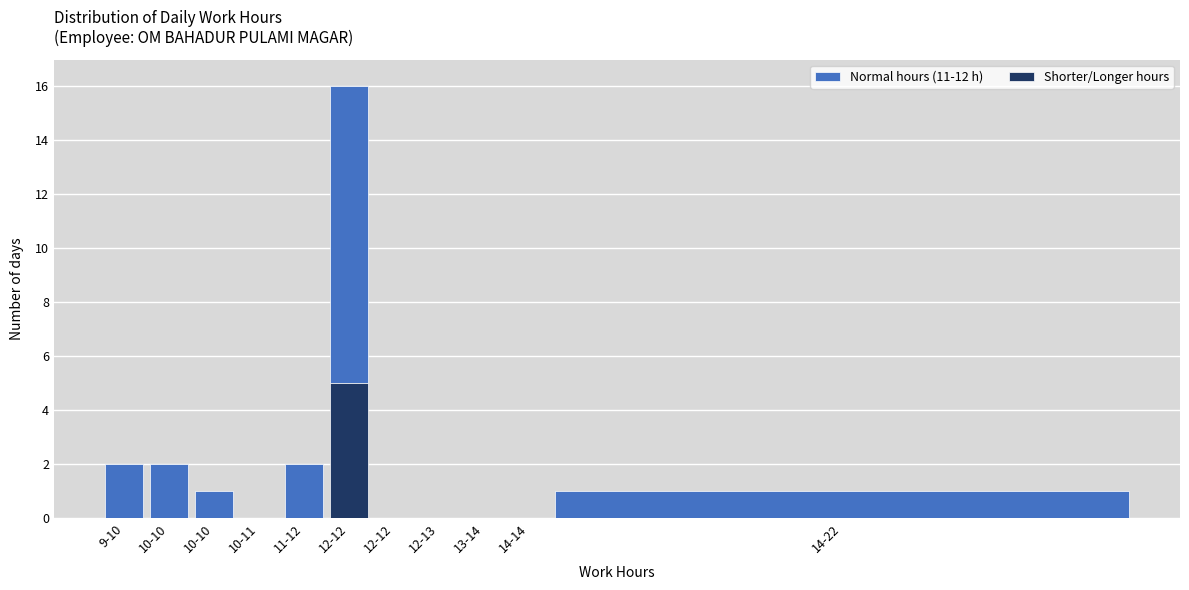

What are all the series names shown in the legend?

Normal hours (11-12 h), Shorter/Longer hours